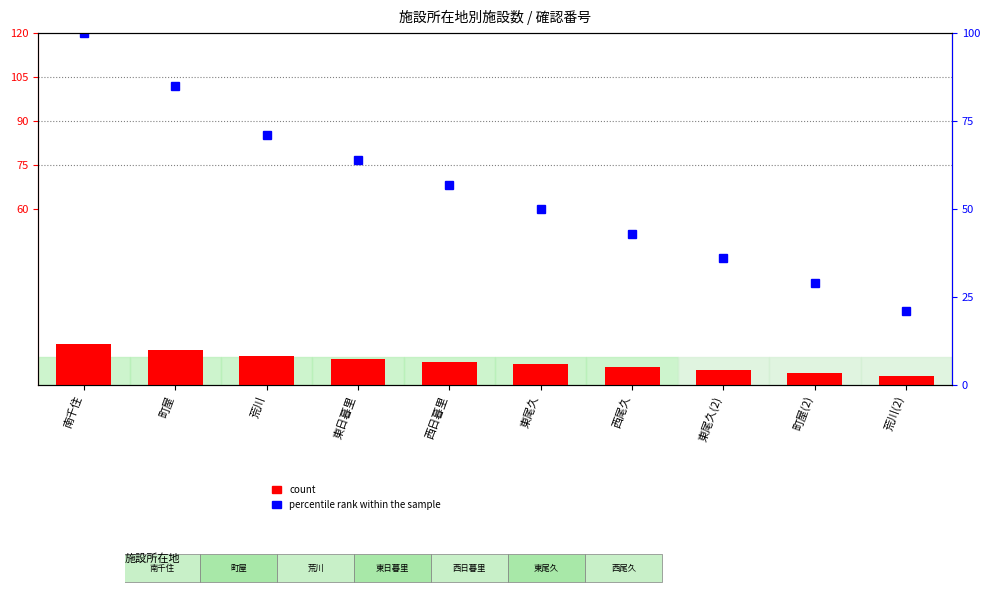

List the labels in order of value, smallest first.

荒川(2), 町屋(2), 東尾久(2), 西尾久, 東尾久, 西日暮里, 東日暮里, 荒川, 町屋, 南千住